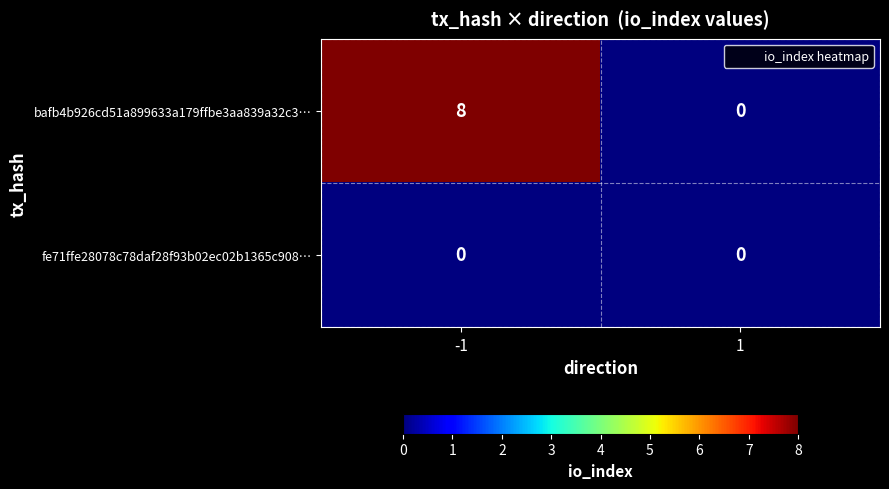

Is it true that bafb4b926cd51a899633a179ffbe3aa839a32c3… equals -3 at 1?

False